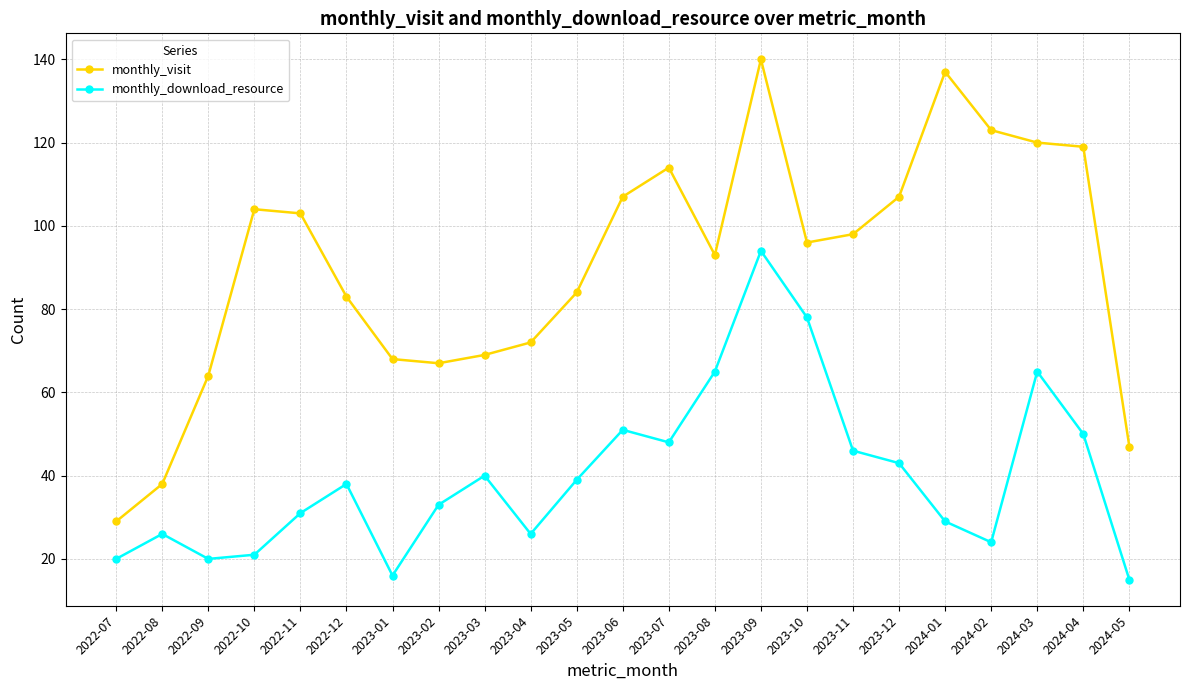

Which series changed the most between 2023-01 and 2023-02?

monthly_download_resource